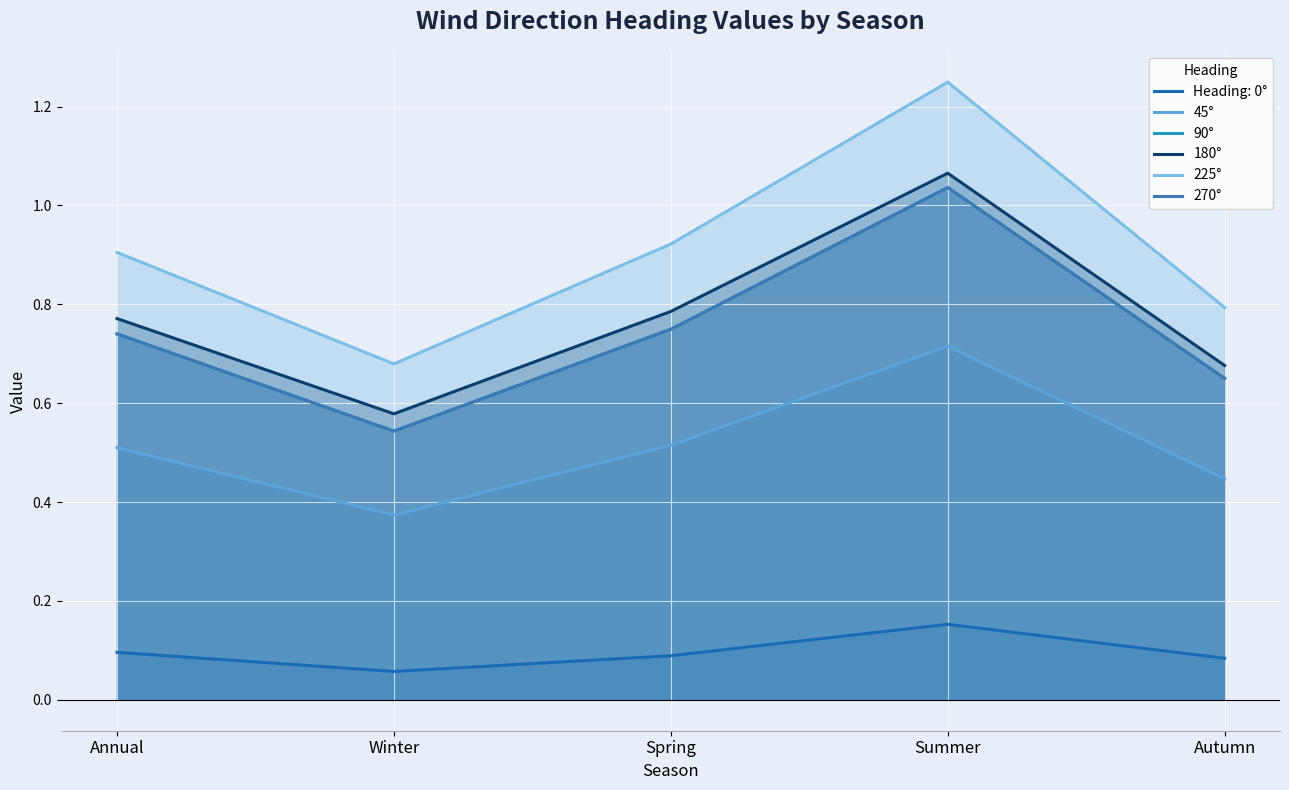

Between Spring and Autumn, which series saw the biggest shift?

225°